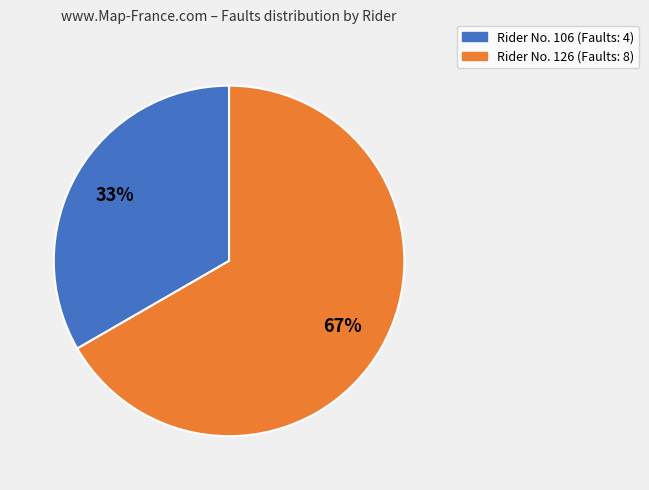

Does any single category account for the majority?

Yes